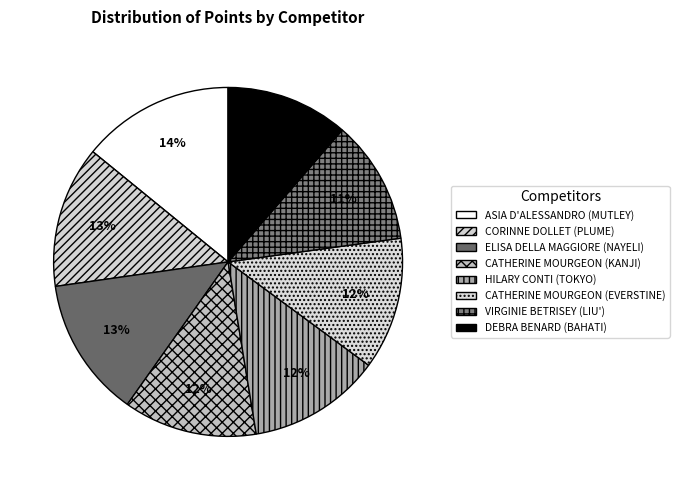

What is the change in value from VIRGINIE BETRISEY (LIU') to DEBRA BENARD (BAHATI)?

-1.3